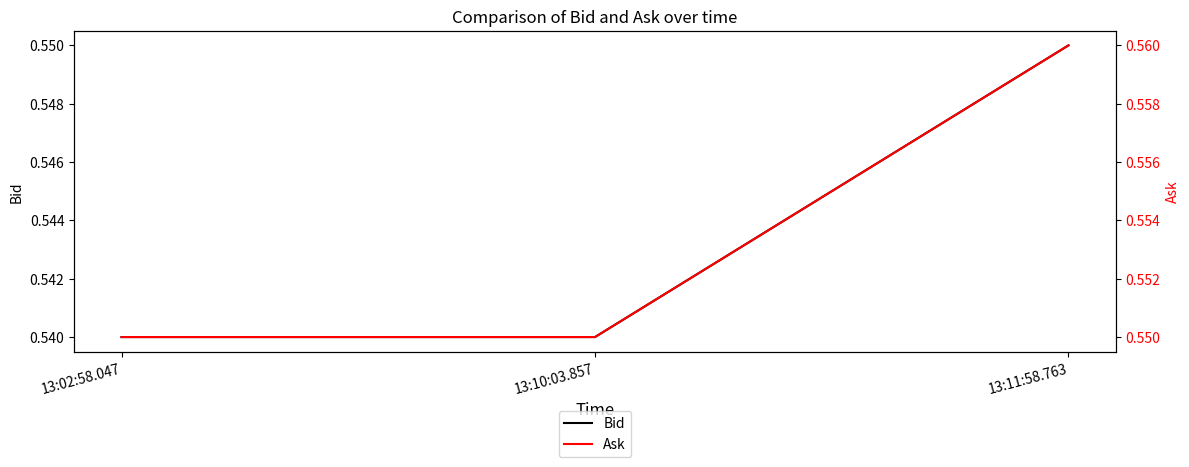

Count the Bid values in the range 0 to 1.

3